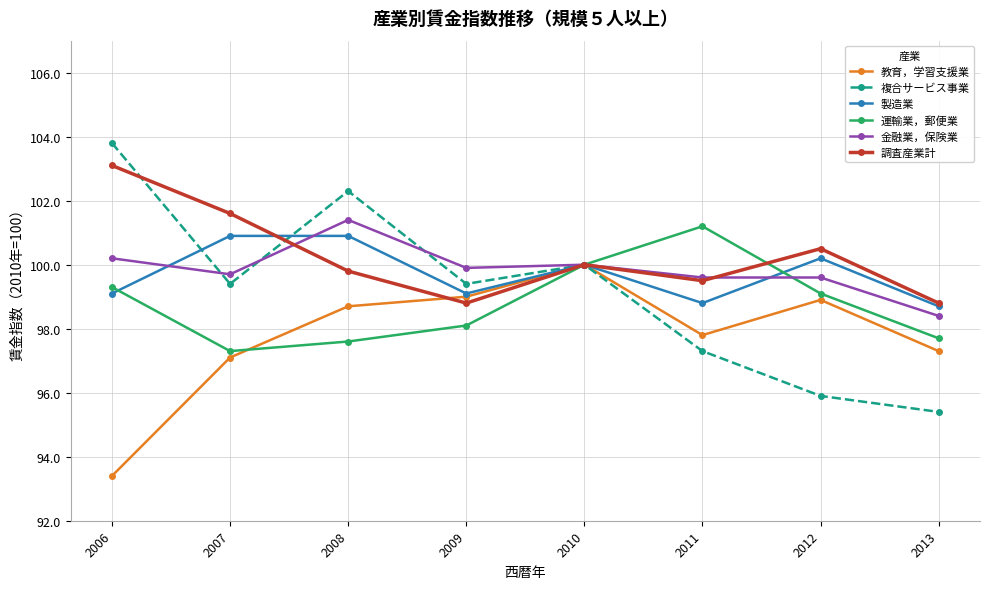

What is the value of the 調査産業計 point at the 2nd from the left?

101.6